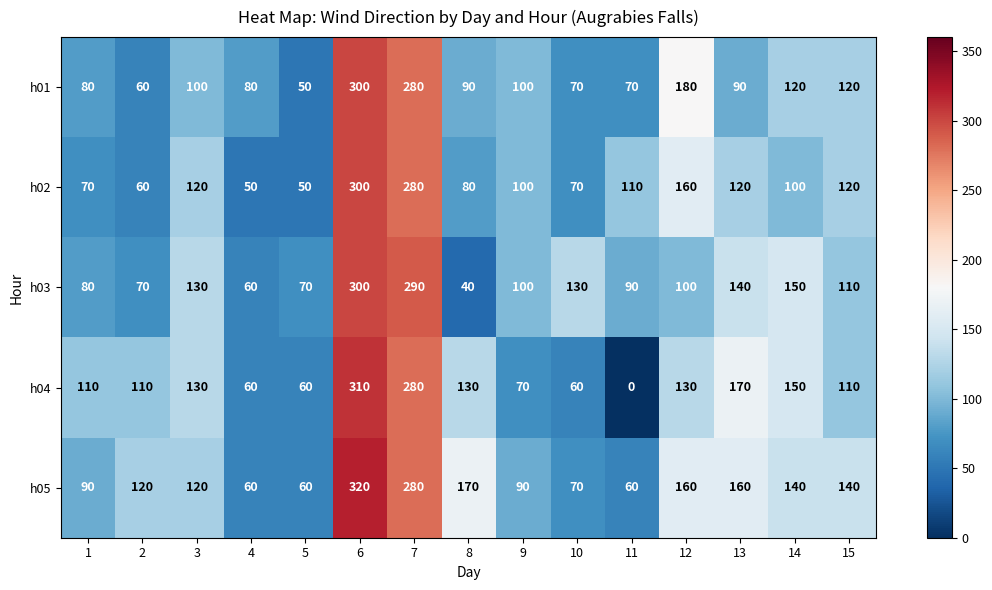

At which label does h01 reach its minimum?

5